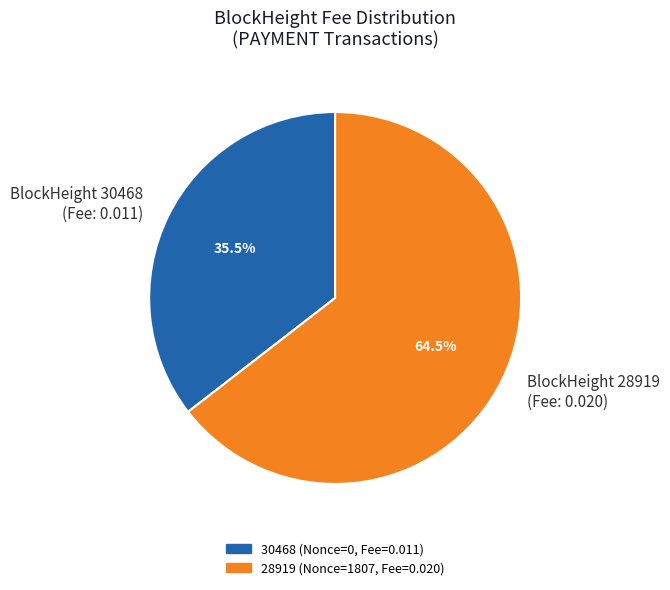

To the nearest percent, what is the average slice percentage?

50%